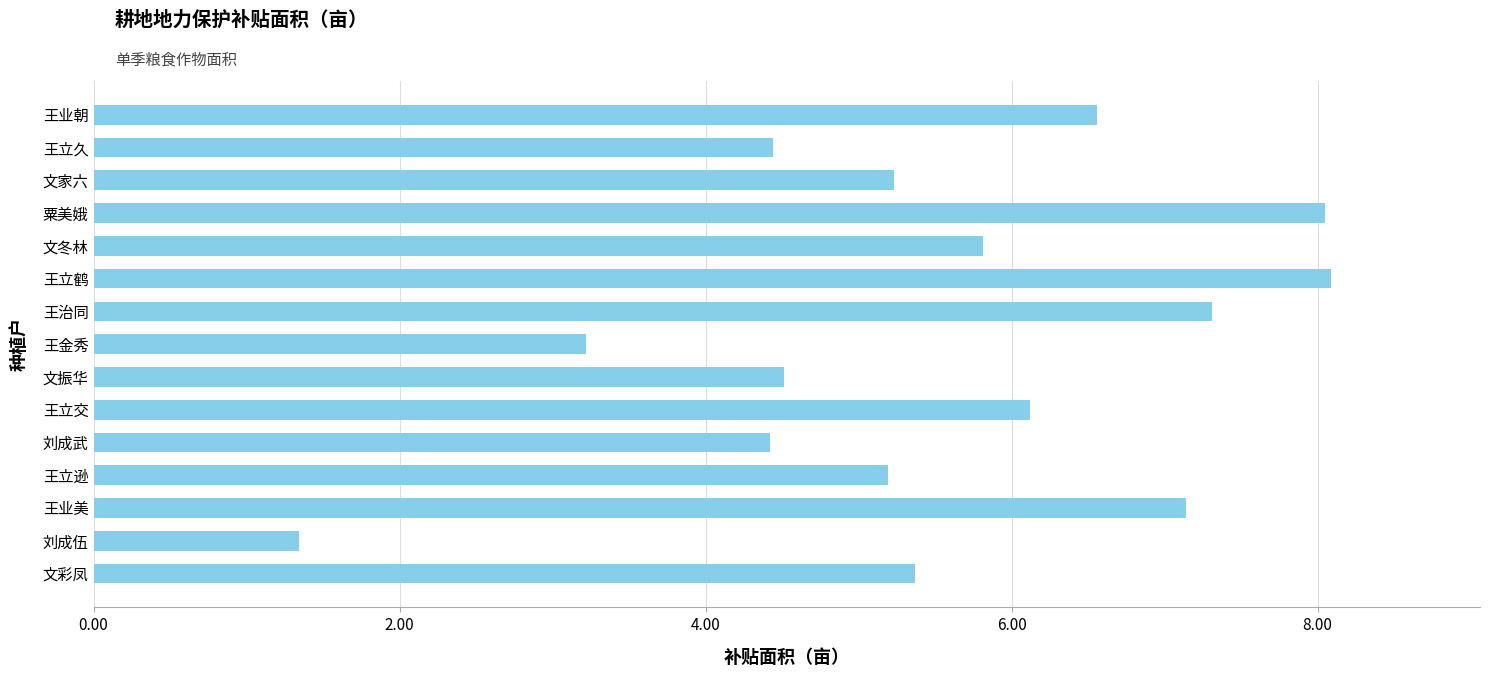

What is the greatest value displayed?

8.1